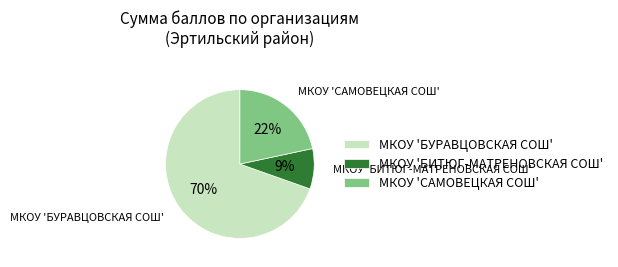

To the nearest percent, what portion does МКОУ 'БИТЮГ-МАТРЕНОВСКАЯ СОШ' represent?

9%